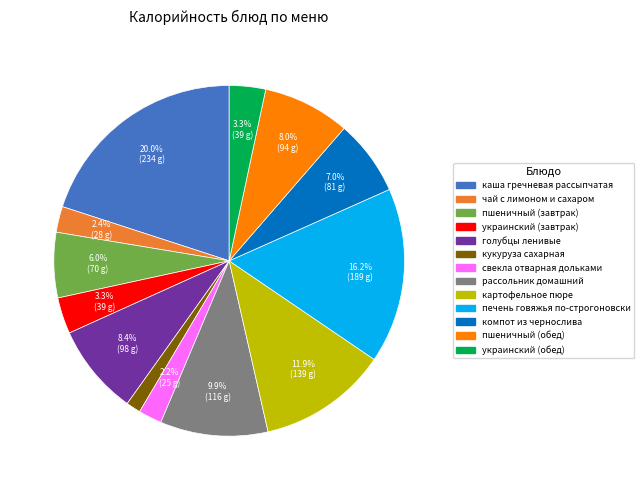

Is there a majority slice in this chart?

No